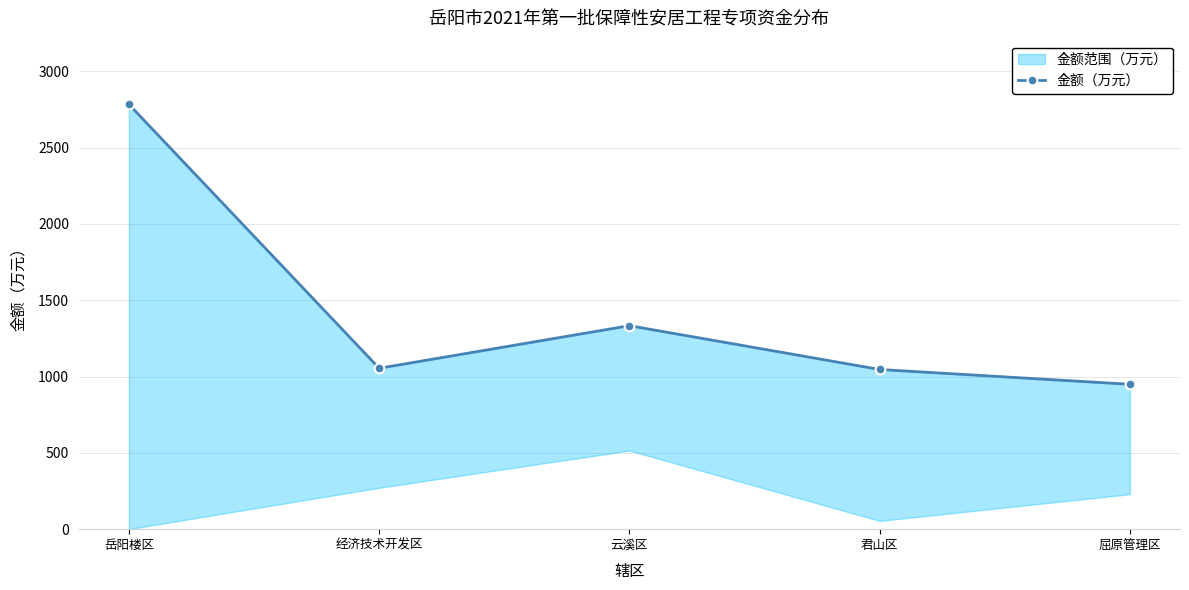

What is the value of the 2nd point from the left?

1054